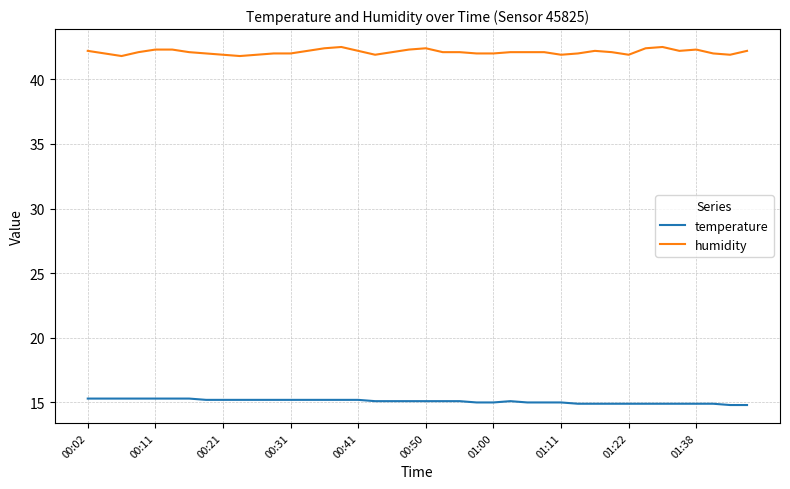

True or false: temperature and humidity cross at least once.

False